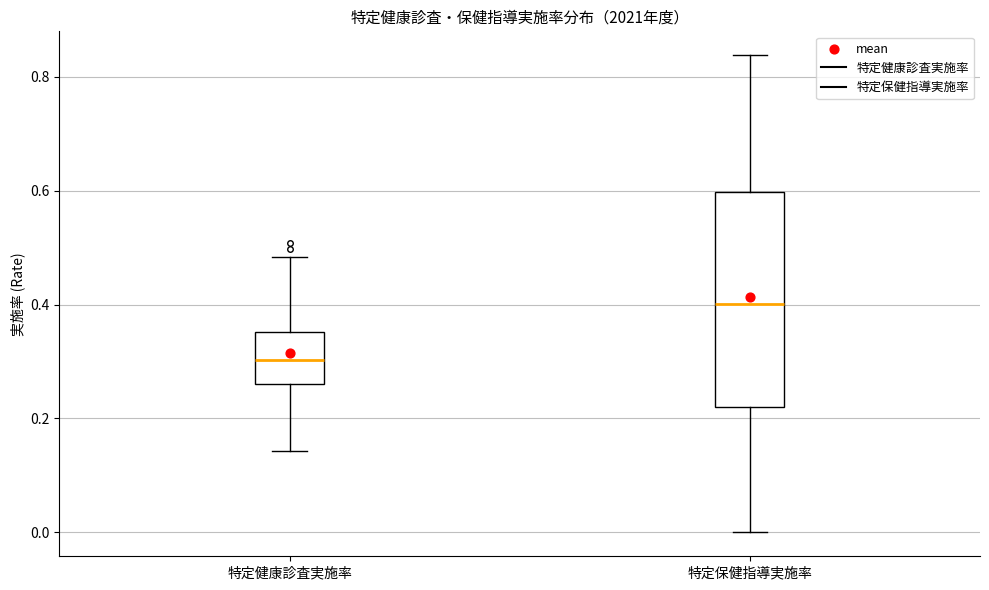

Reading left to right, transcribe this box plot: for each box, give where its median line is, the range the box spans, and where its two whiskers end, as read against the y-axis. The values are not printed on the chart, so give them approximately, as read against the axis.

特定健康診査実施率: median 0.30, box 0.26 to 0.36, whiskers 0.14 to 0.48
特定保健指導実施率: median 0.40, box 0.22 to 0.60, whiskers 0.00 to 0.84